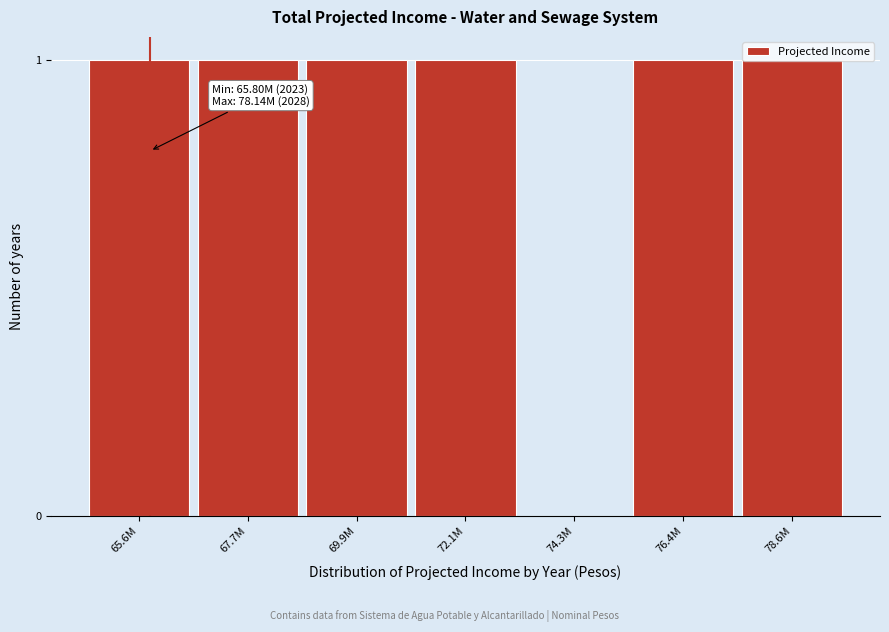

What is the change in value from 74.3M to 76.4M?

+1